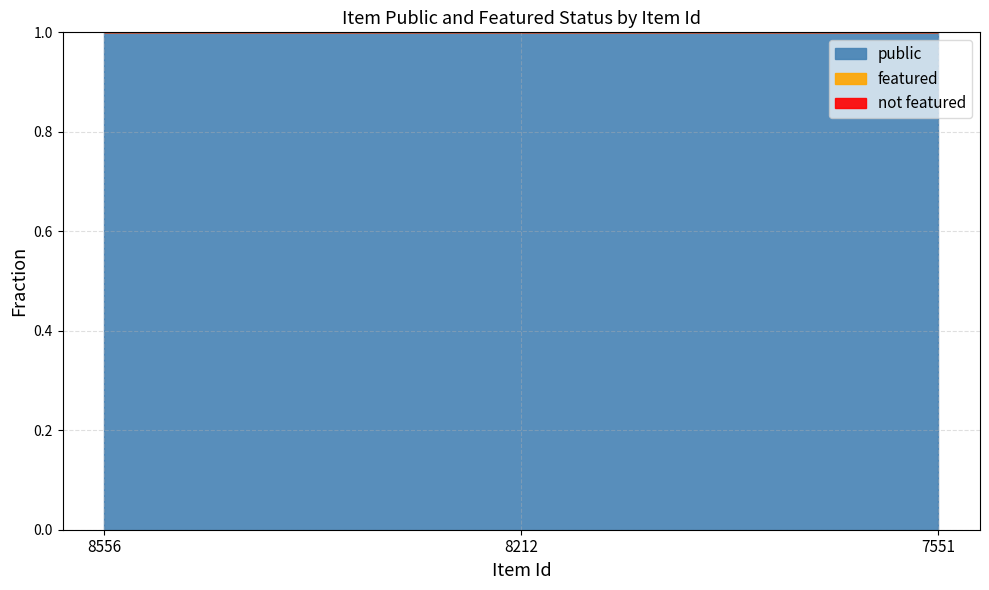

What is the total value across all series at 8212?

1